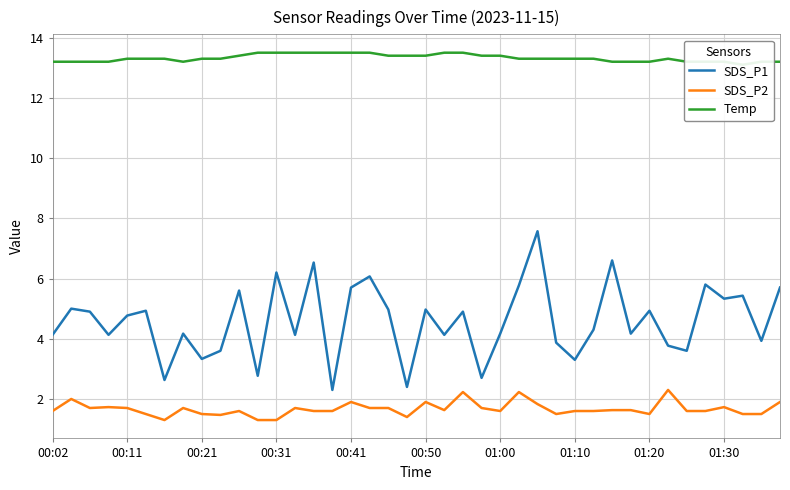

What is the highest value of the SDS_P1 series?

7.6